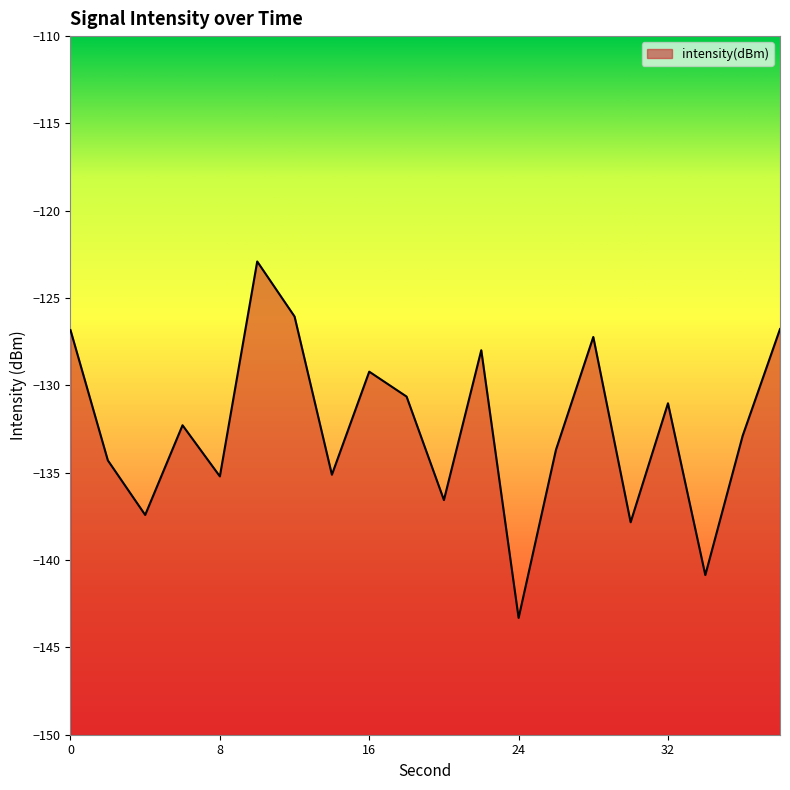

List the labels in order of value, largest first.

10, 12, 38, 0, 28, 22, 16, 18, 32, 6, 36, 26, 2, 14, 8, 20, 4, 30, 34, 24